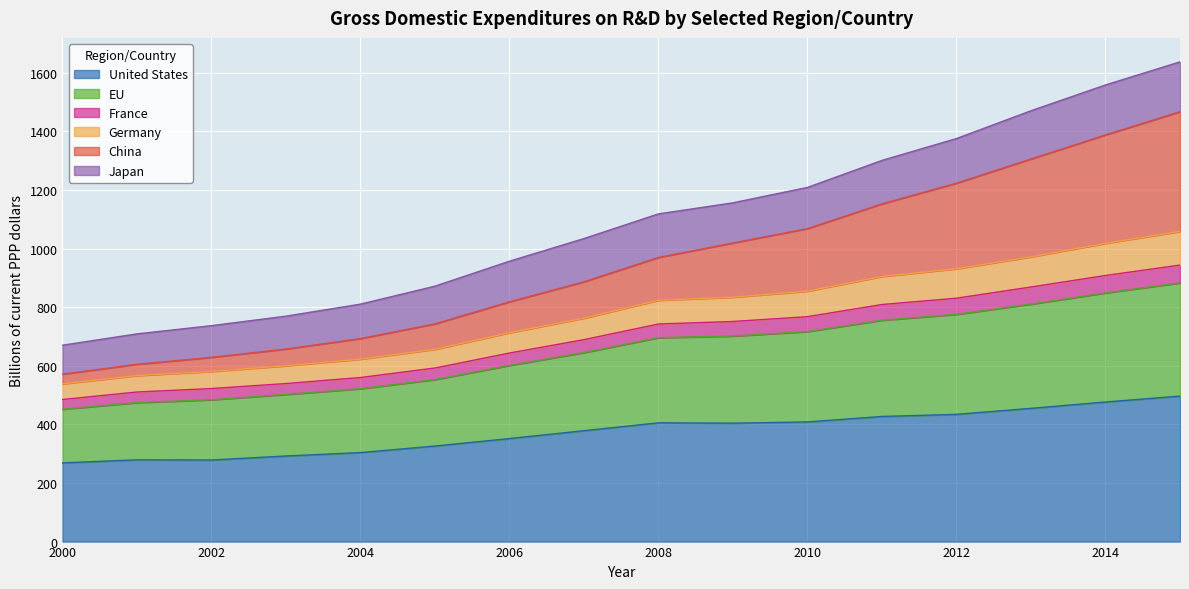

The value of United States at 2008 is 607.0. True or false?

False